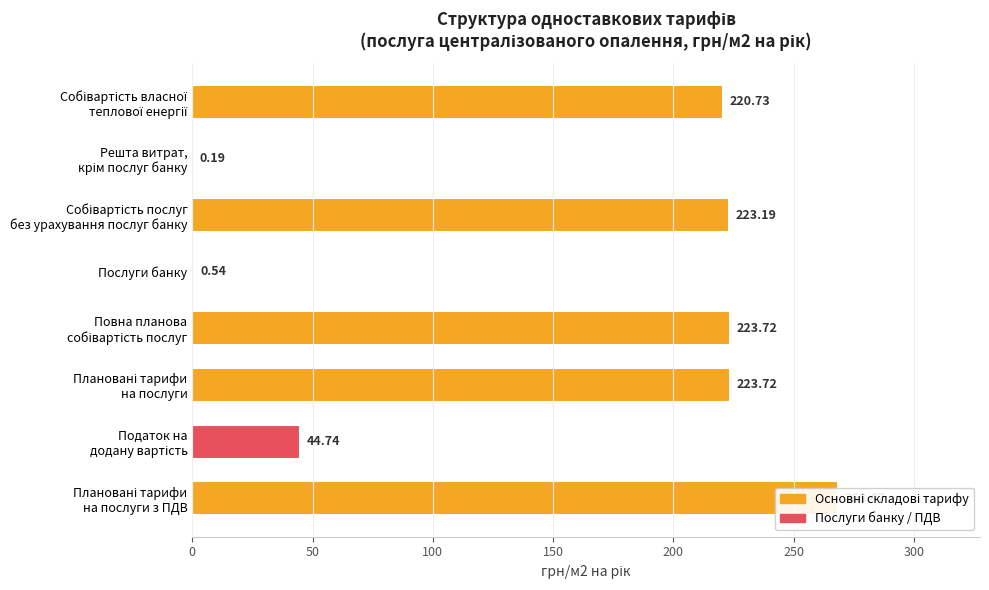

The value at Плановані тарифи на послуги з ПДВ is 386.1. True or false?

False